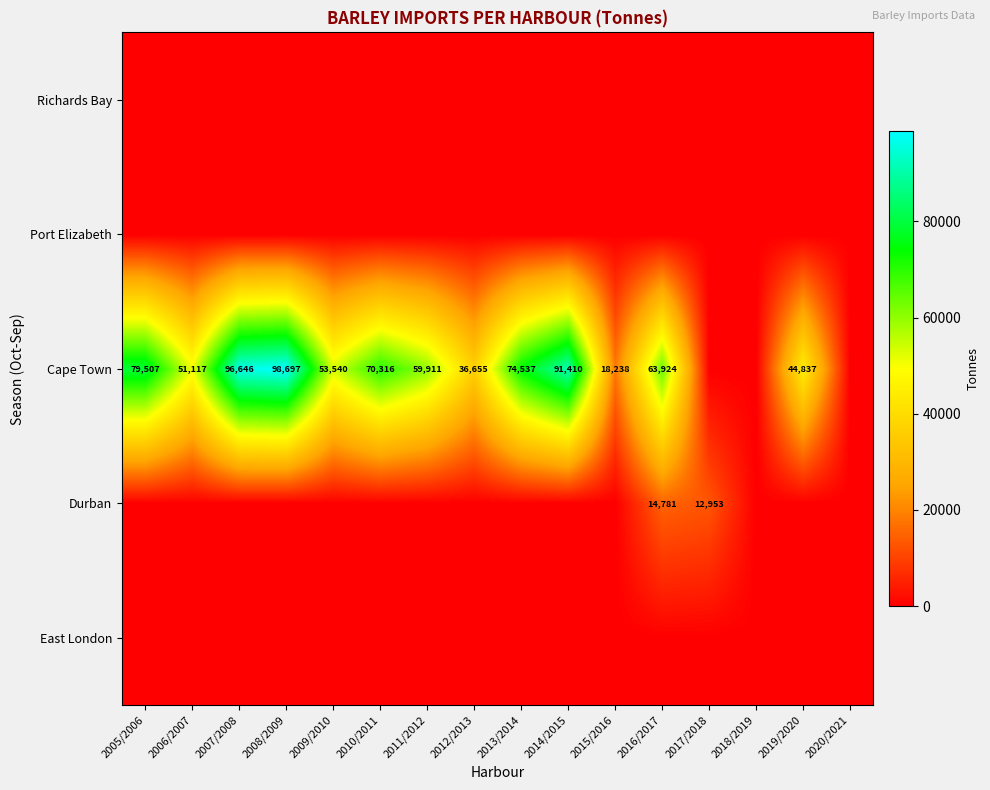

The value of Cape Town at 2006/2007 is 71399. True or false?

False